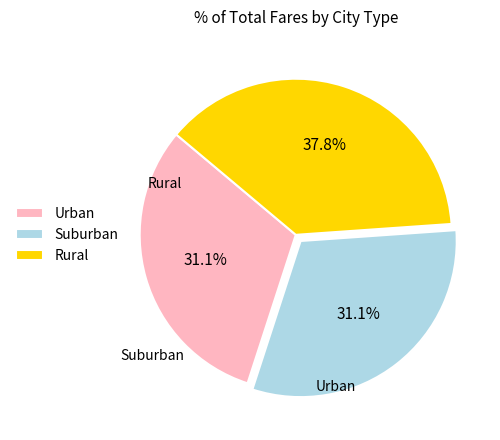

Approximately how many times larger is the value at Urban compared to Rural?

0.8